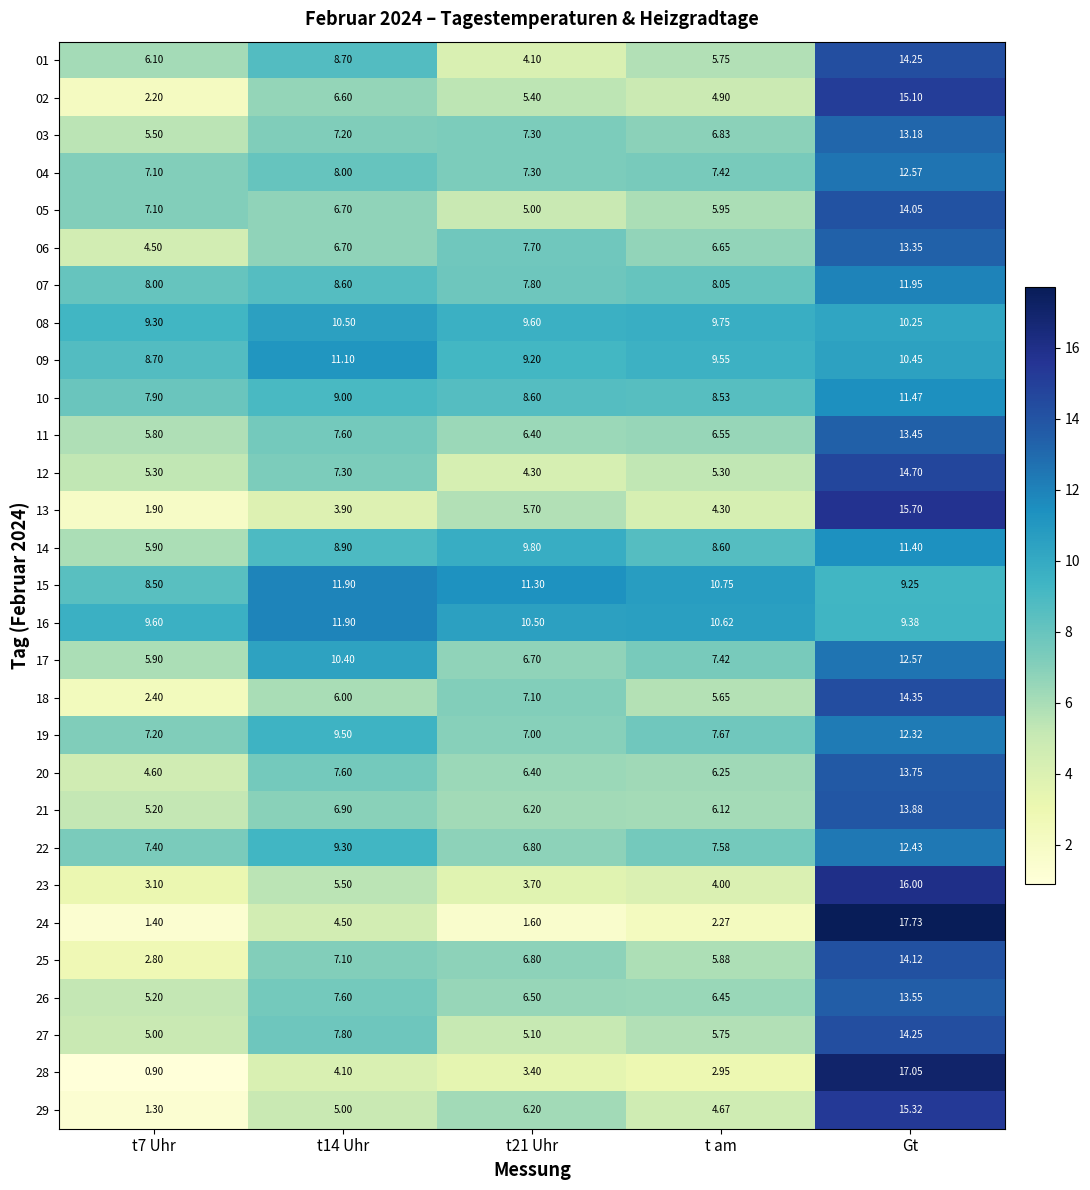

At which category is the sum across all series the highest?

Gt